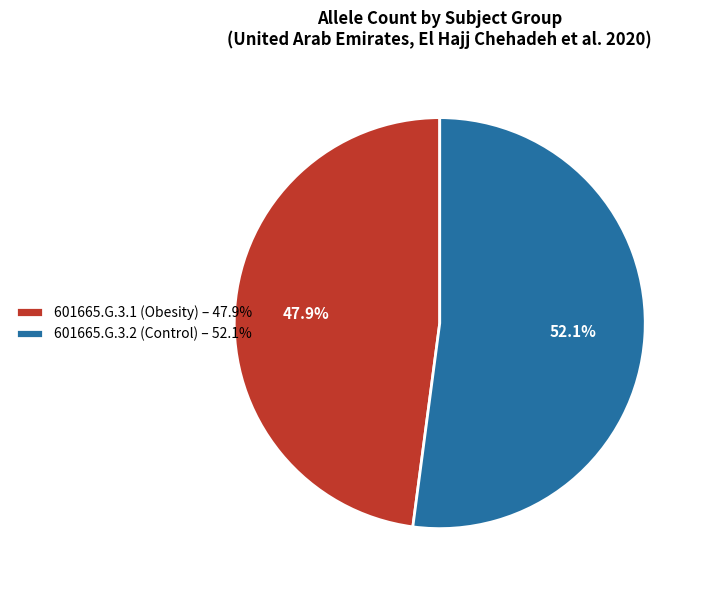

Which slice represents more than half of the pie?

601665.G.3.2 (Control)